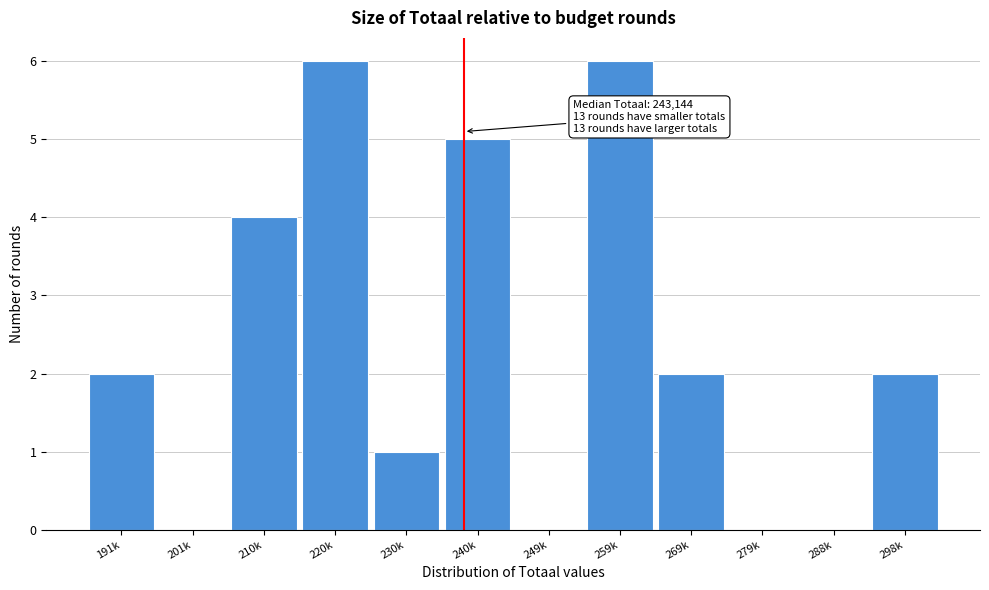

Reading left to right, transcribe all the data shown in this chart.

191k=2	201k=0	210k=4	220k=6	230k=1	240k=5	249k=0	259k=6	269k=2	279k=0	288k=0	298k=2